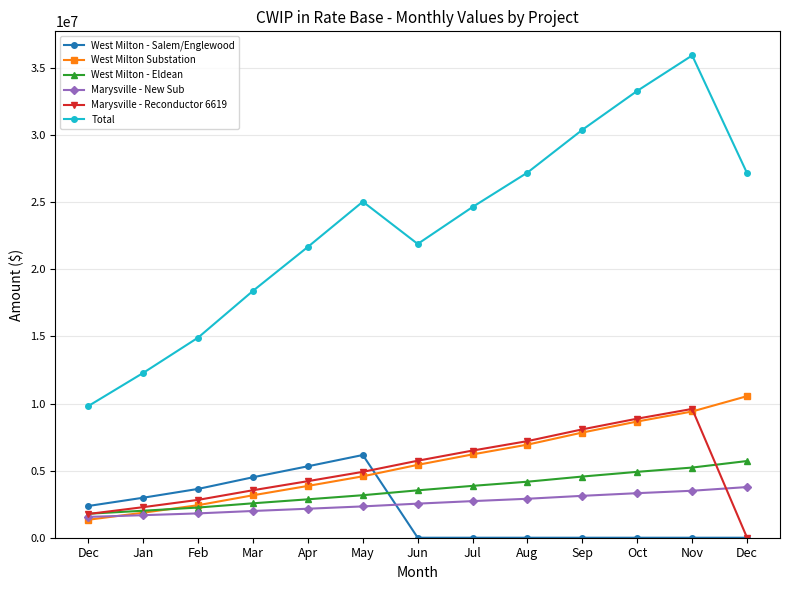

How many categories are shown in the chart?

13